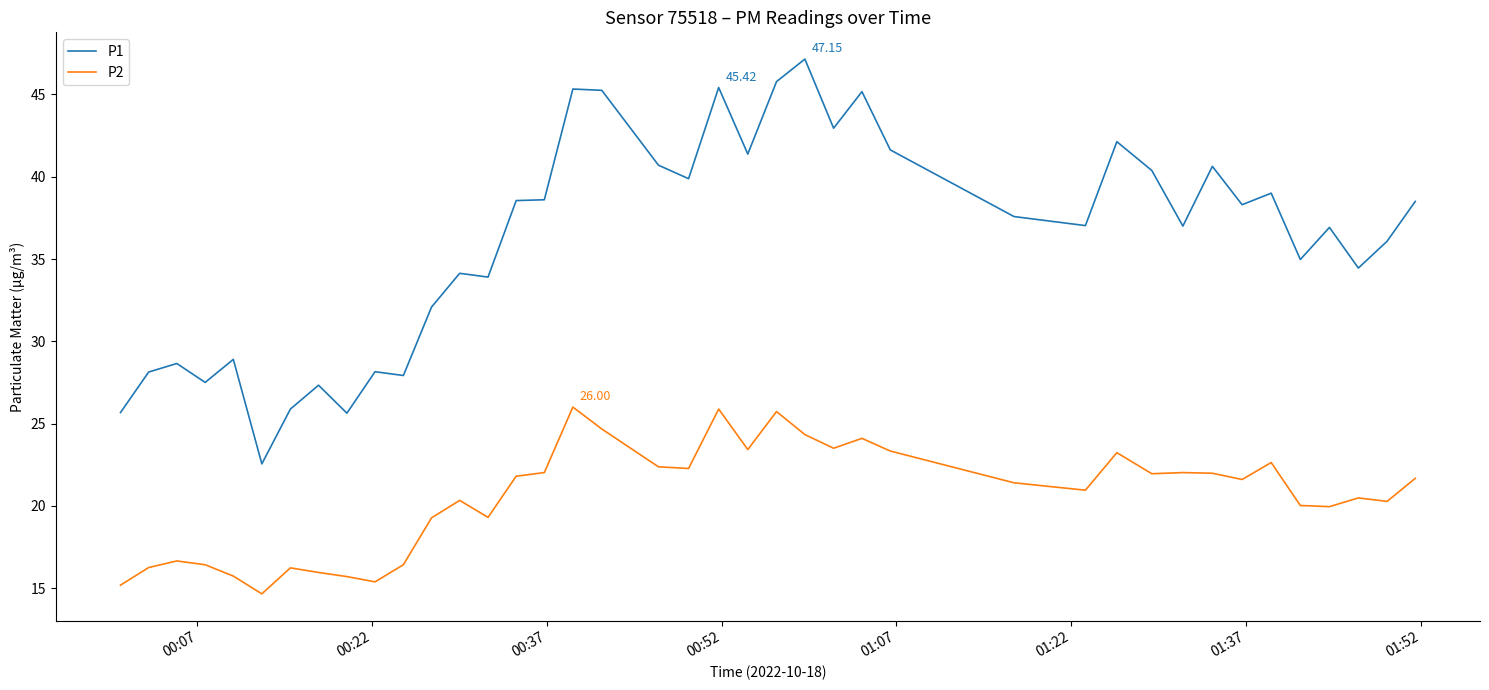

What is the difference between the maximum and minimum values in the P1 series?

24.6